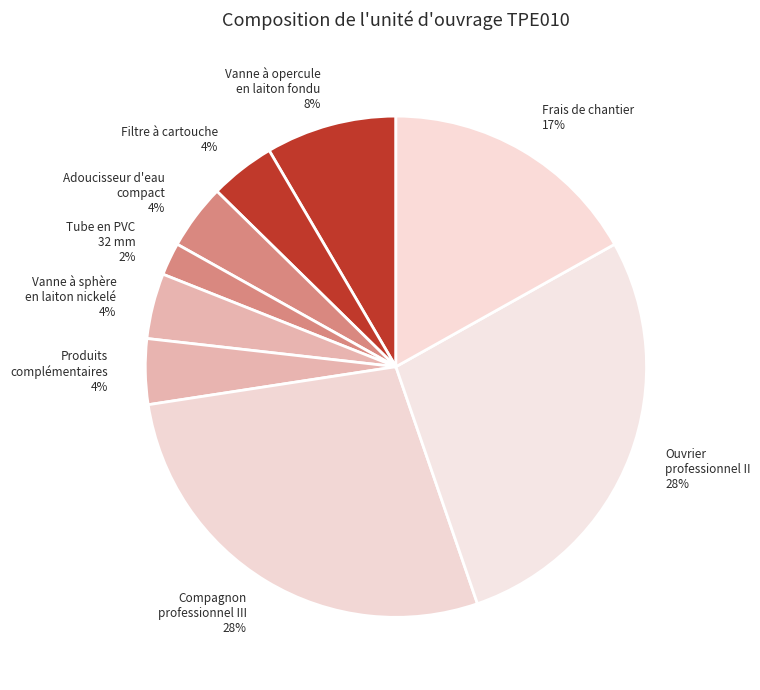

Between Vanne à sphère en laiton nickelé and Ouvrier professionnel II, which is larger?

Ouvrier professionnel II